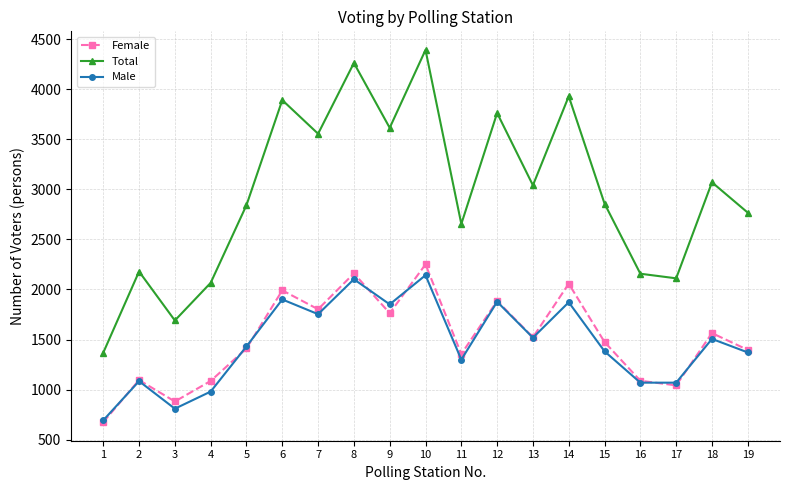

What is the total value across all series at 17?

4222